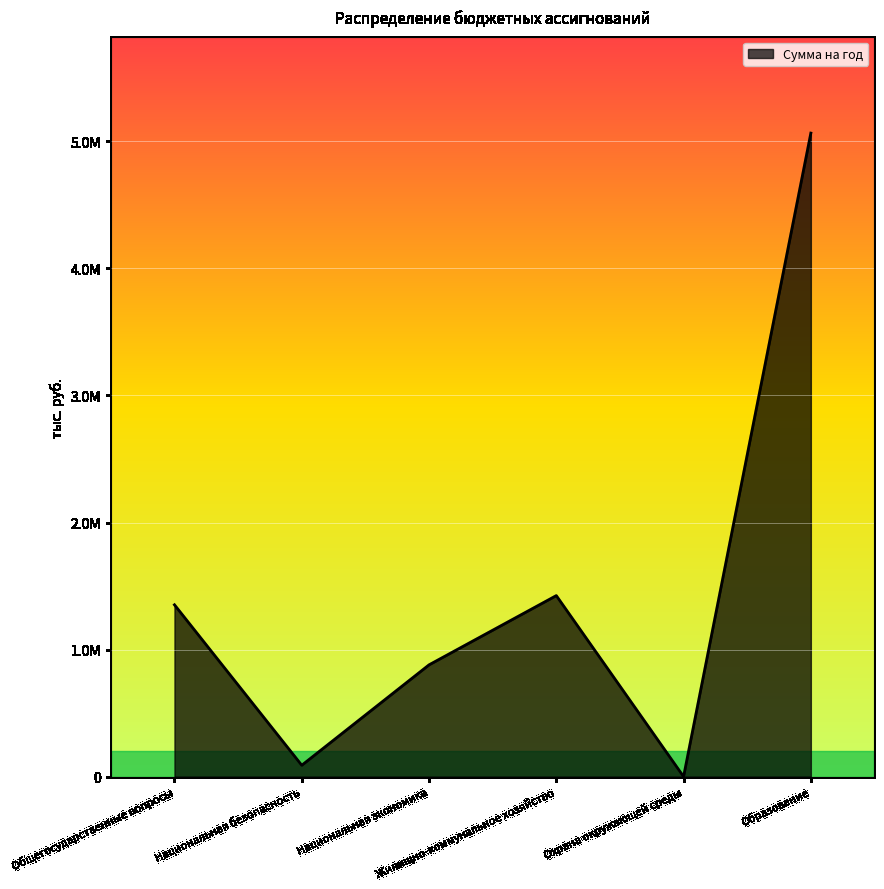

What is the label of the 3rd point from the left?

Национальная экономика